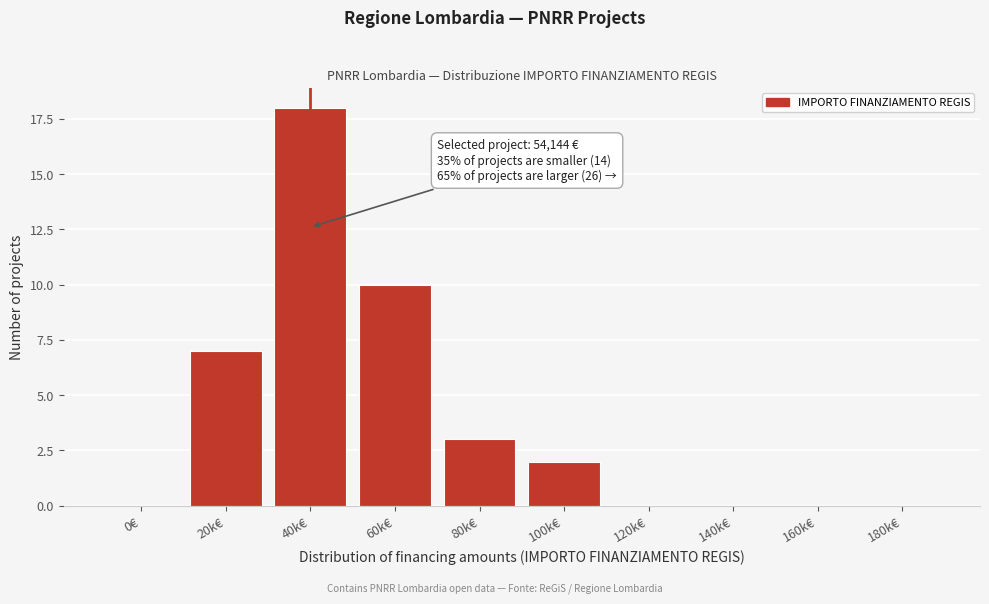

Reading left to right, transcribe all the data shown in this chart.

0€=0	20k€=7	40k€=18	60k€=10	80k€=3	100k€=2	120k€=0	140k€=0	160k€=0	180k€=0